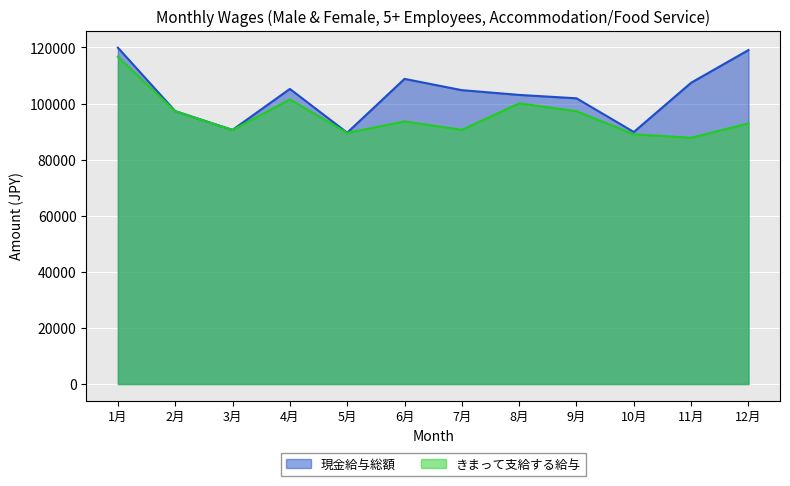

Does the chart display data point markers on the line(s)?

No